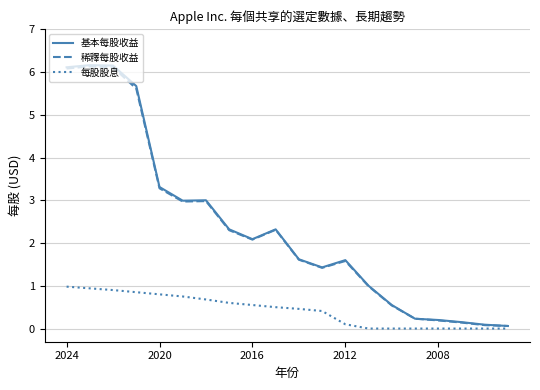

At how many categories does at least one series exceed 2?

10